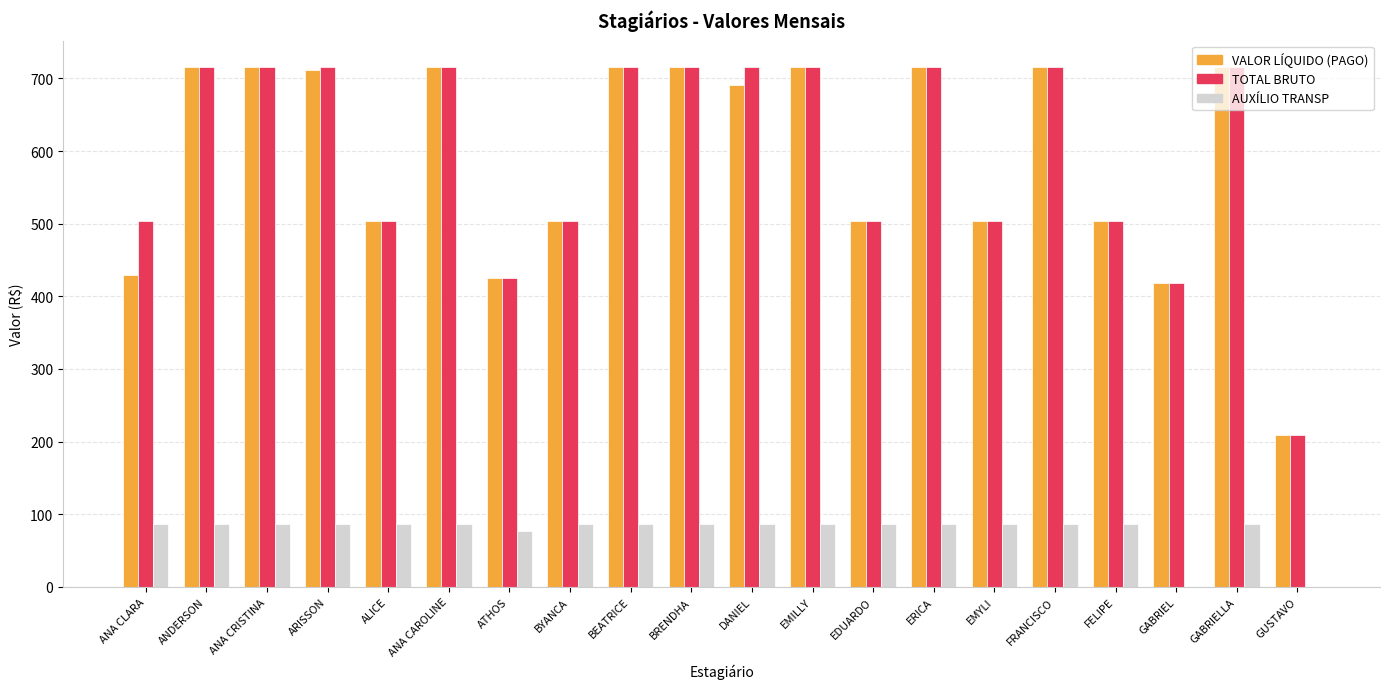

How many data points in VALOR LÍQUIDO (PAGO) are above 711?

10